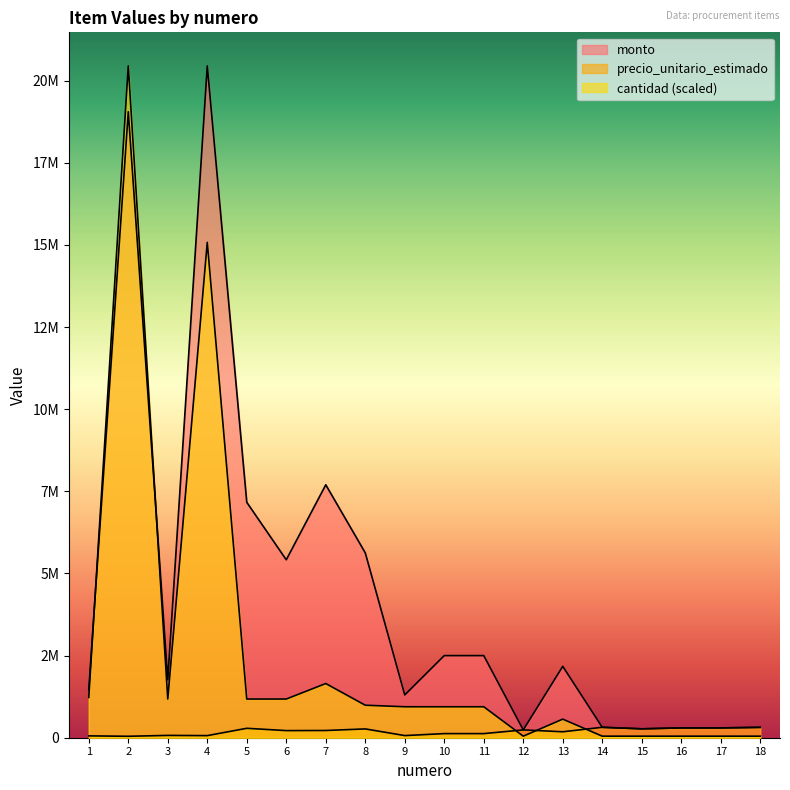

The value of monto at 16 is 467342.4. True or false?

False